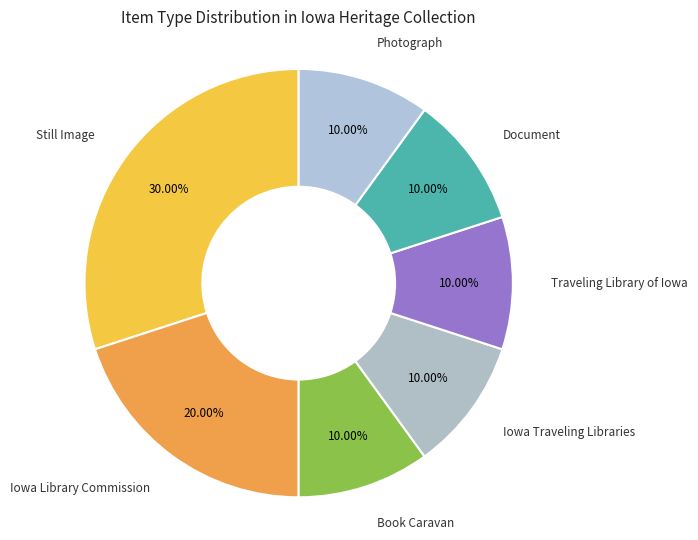

Does any single category account for the majority?

No